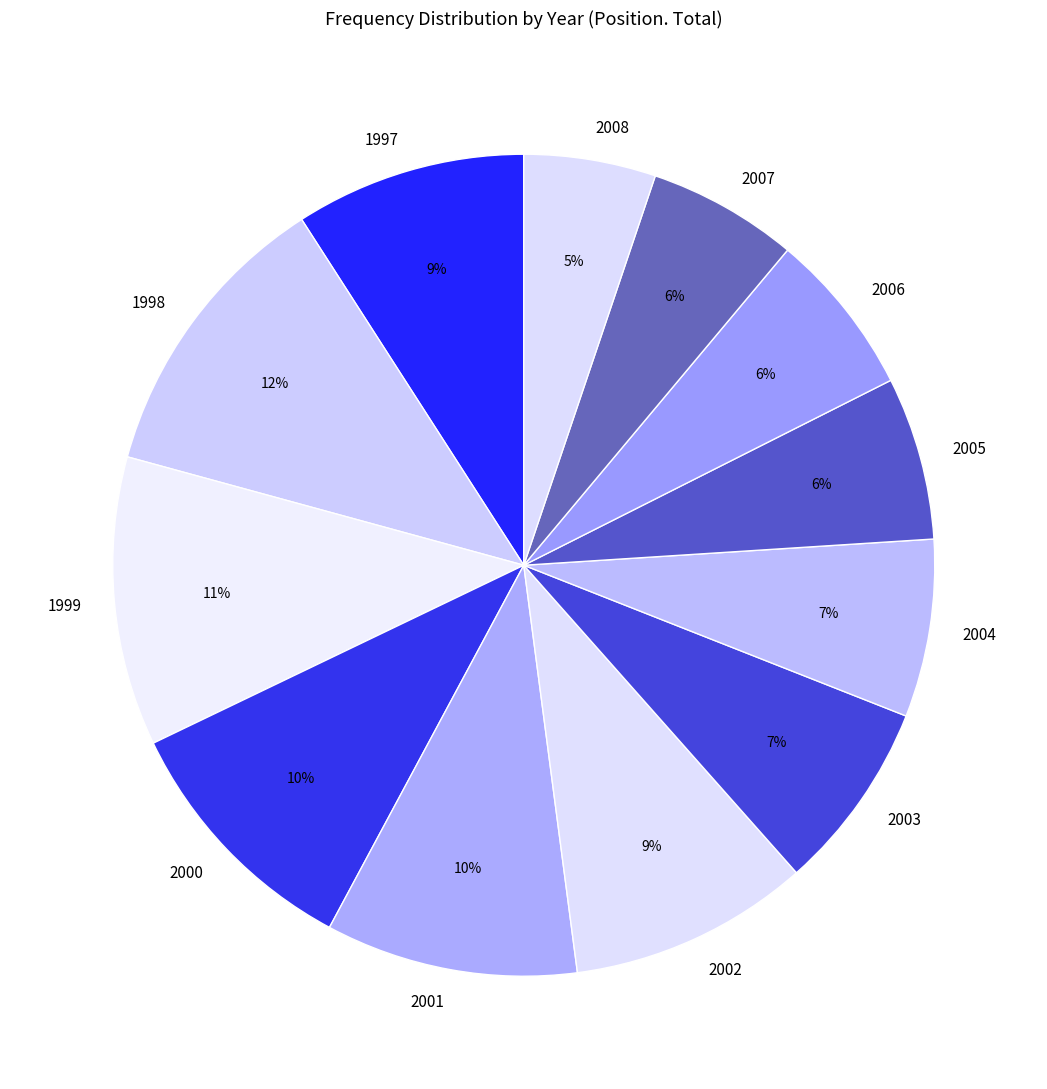

True or false: 2005 accounts for 20% of the total.

False